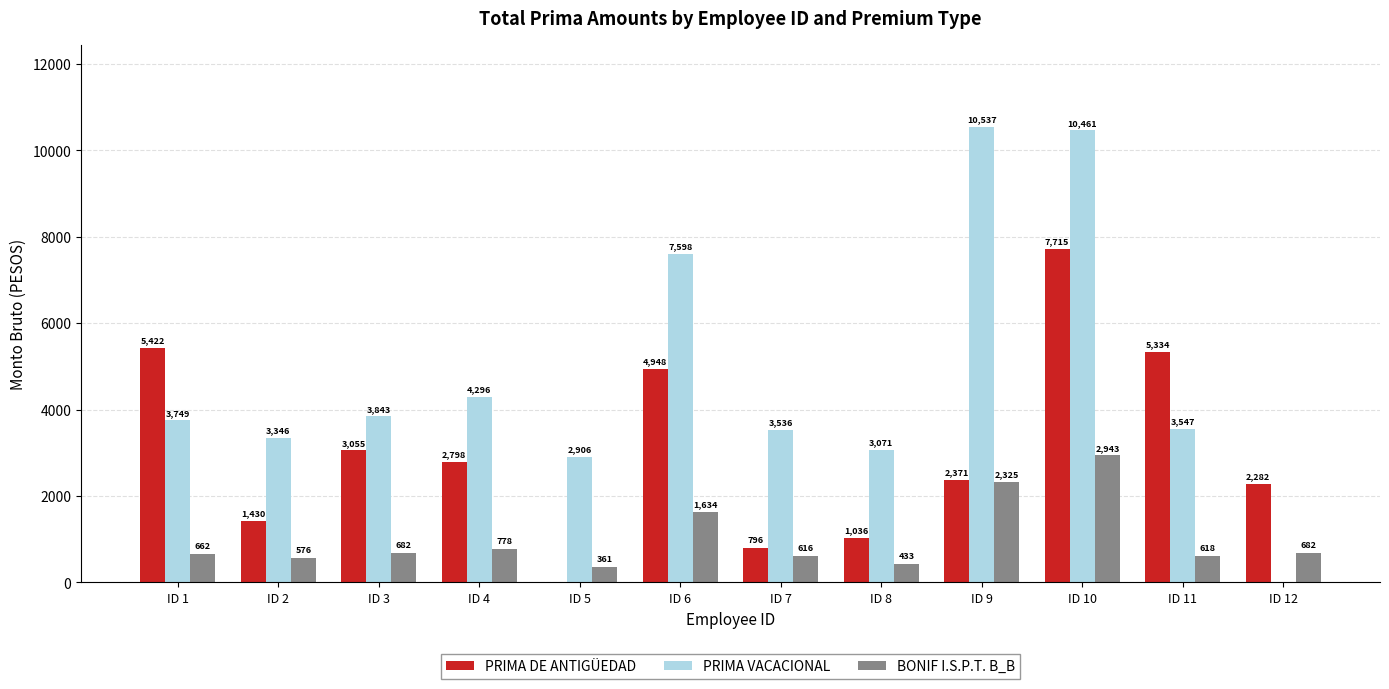

Which series has the widest spread of values?

PRIMA VACACIONAL